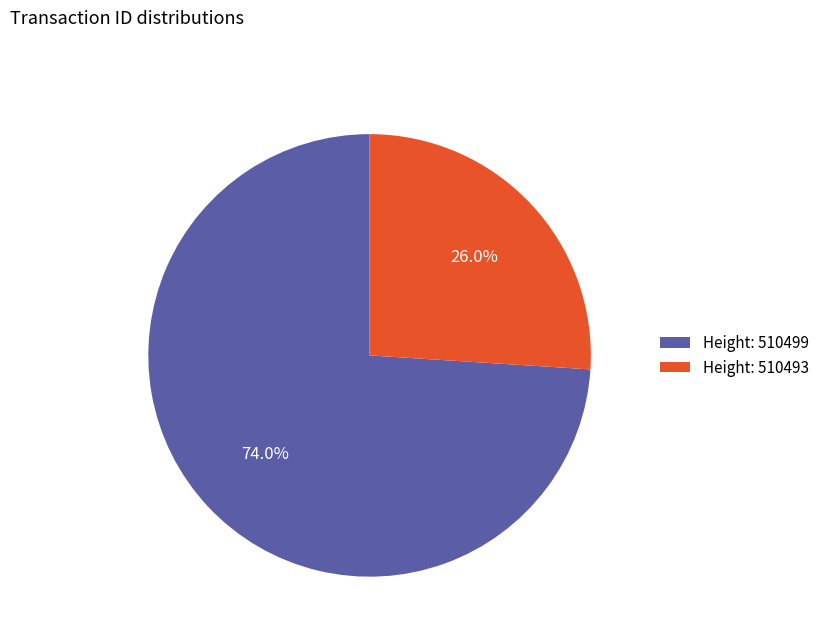

What is the ratio of the value at Height: 510493 to the value at Height: 510499?

0.4